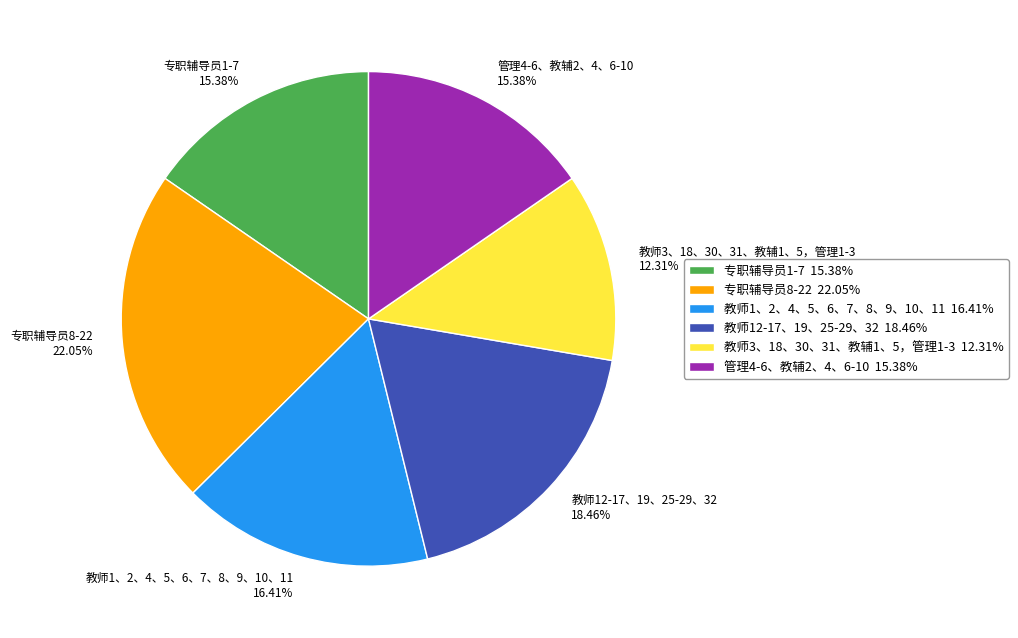

What percentage is the 教师3、18、30、31、教辅1、5，管理1-3 slice, to the nearest percent?

12%